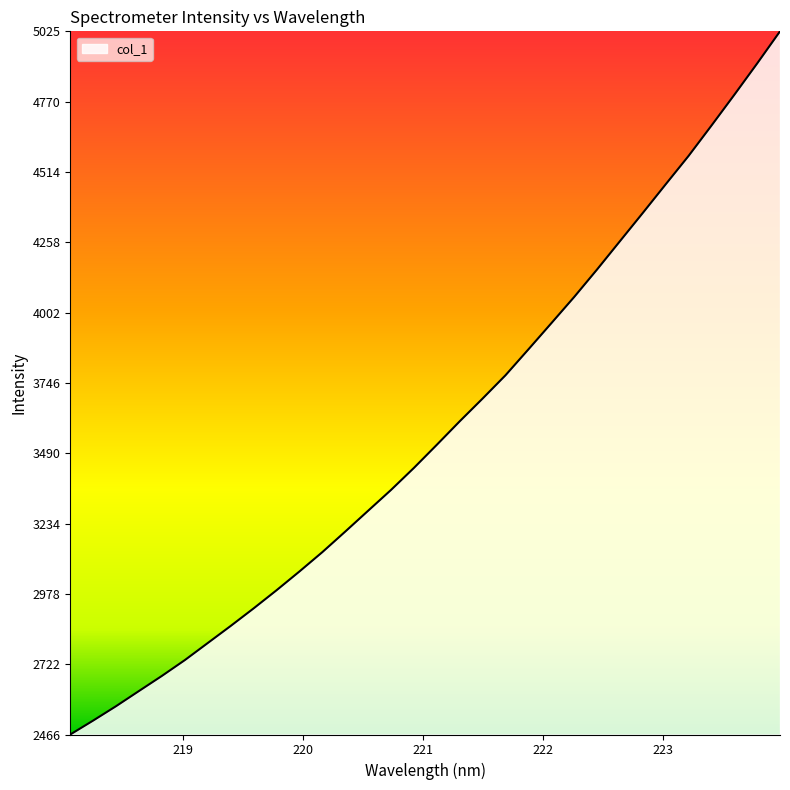

What is the difference between the maximum and minimum values?

2559.2